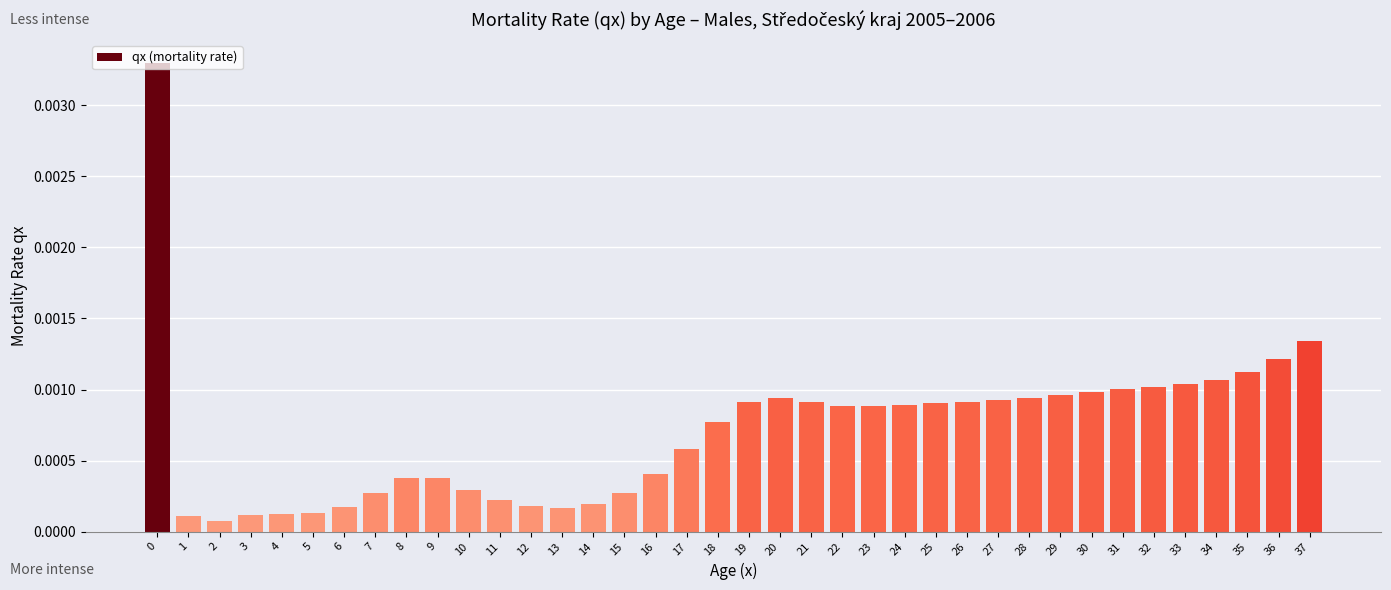

Which has a higher value, 35 or 29?

35